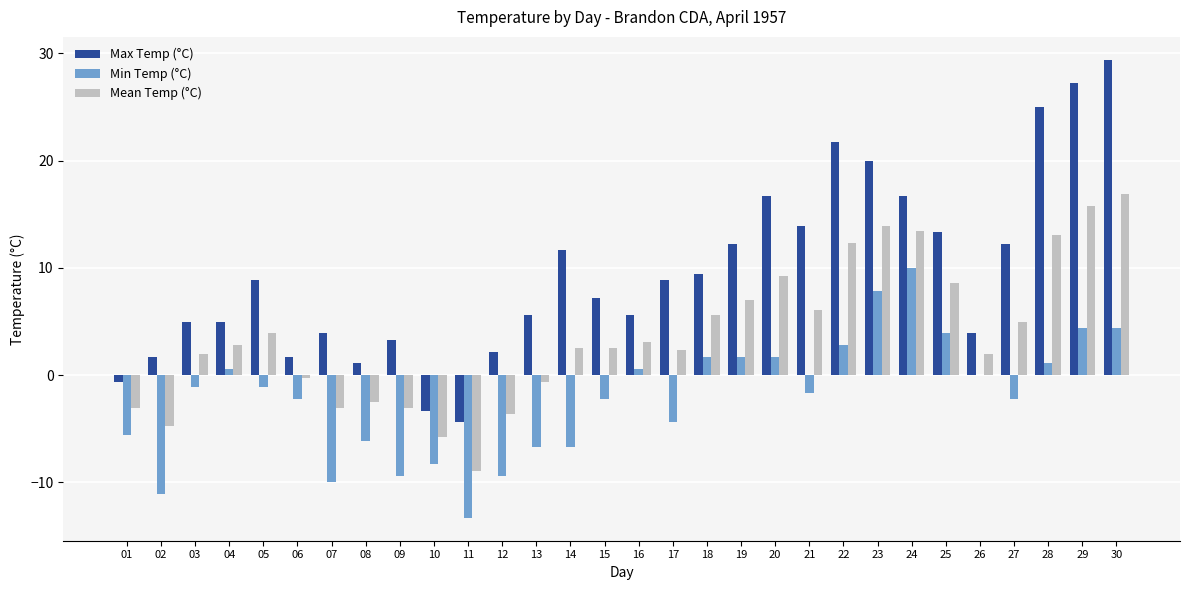

The value of Mean Temp (°C) at 07 is -3.1. True or false?

True